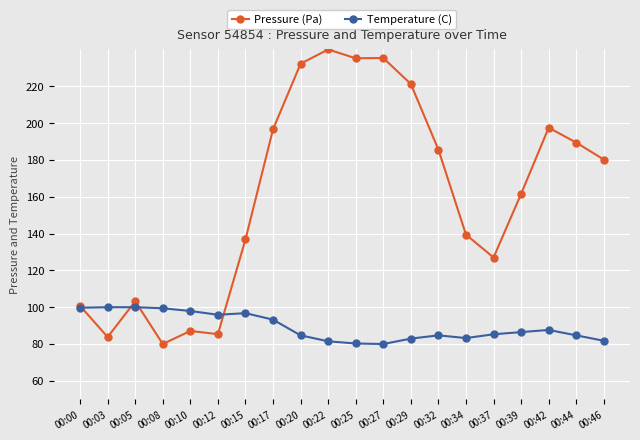

Between 00:10 and 00:27, which series saw the biggest shift?

Pressure (Pa)